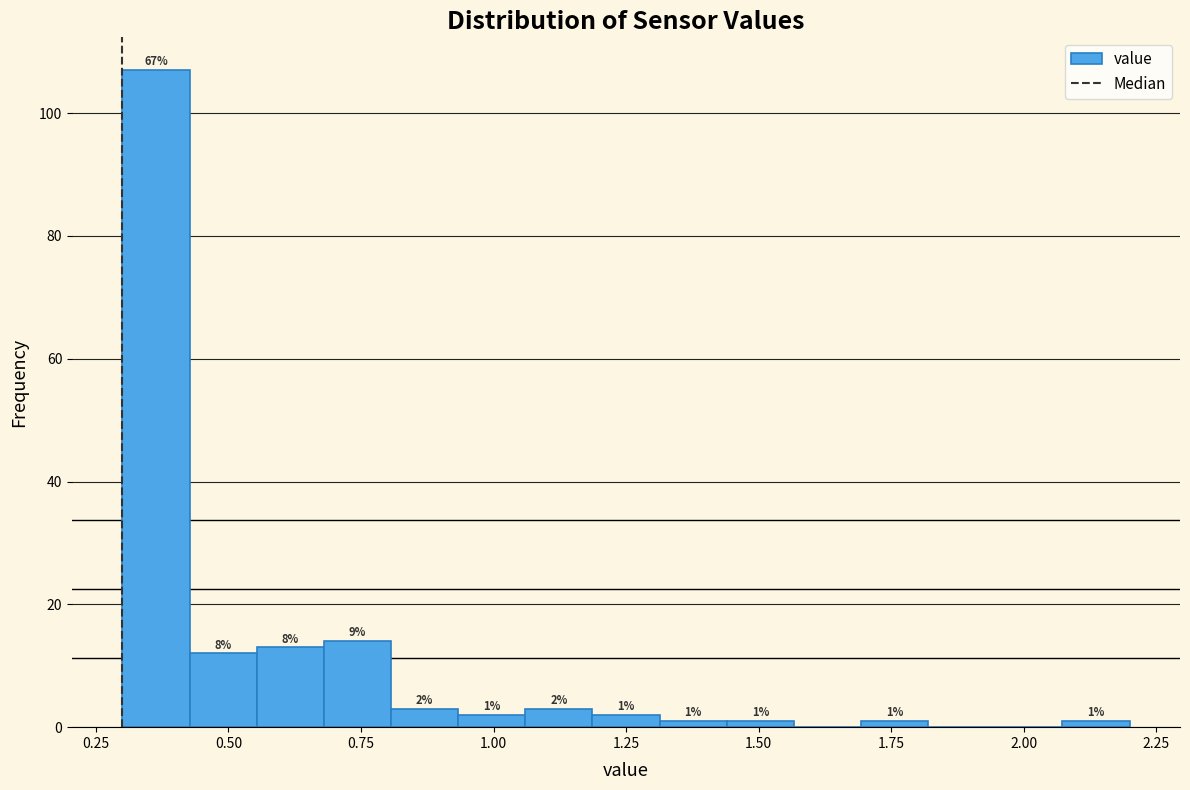

Read against the x-axis, roughly where is the centre of the tallest bar?

0.35